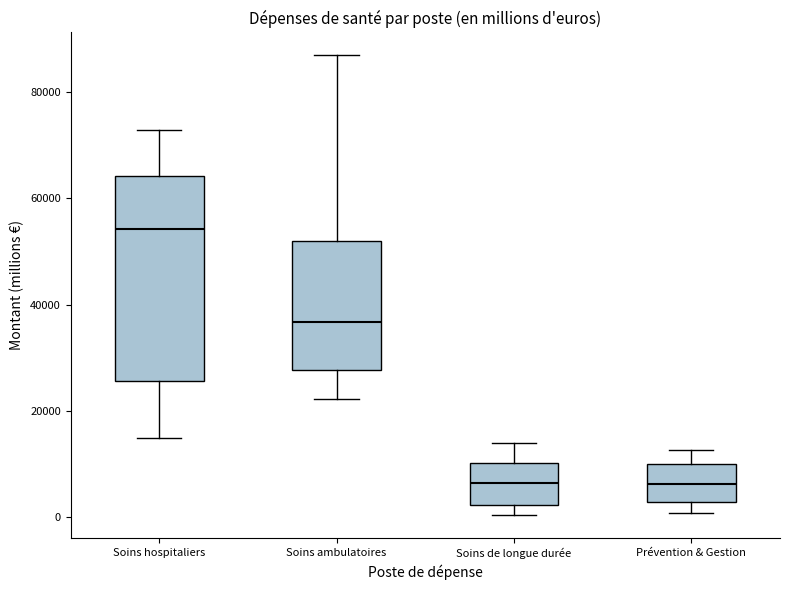

Where is the lower edge of the box for Prévention & Gestion on the y-axis? The values are not printed on the chart, so give them approximately, as read against the axis.

2000